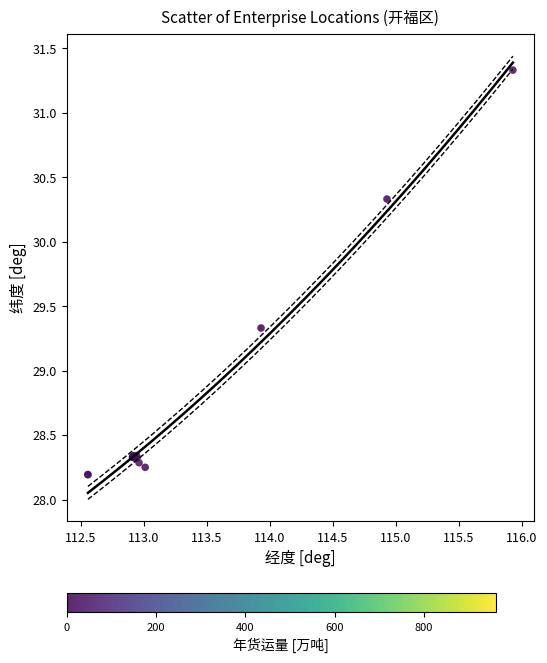

What Y value in the scatter plot is closest to 29?

29.3